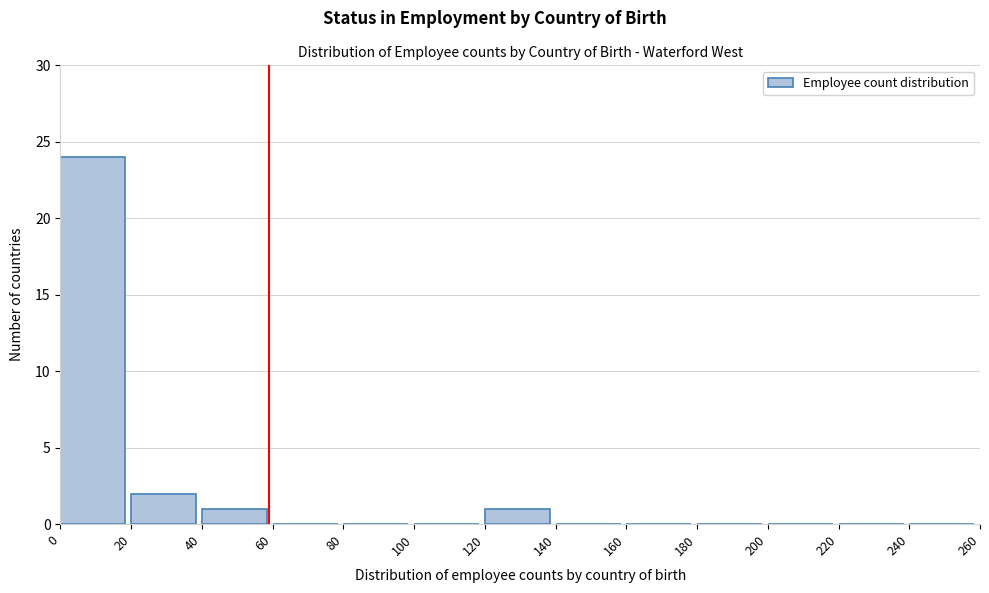

Reading left to right, list every bar in this chart as the range it spans on the x-axis followed by its height. The values are not printed on the chart, so give them approximately, as read against the axis.

0 to 20: 24
20 to 40: 2
40 to 60: 1
60 to 80: 0
80 to 100: 0
100 to 120: 0
120 to 140: 1
140 to 160: 0
160 to 180: 0
180 to 200: 0
200 to 220: 0
220 to 240: 0
240 to 260: 0